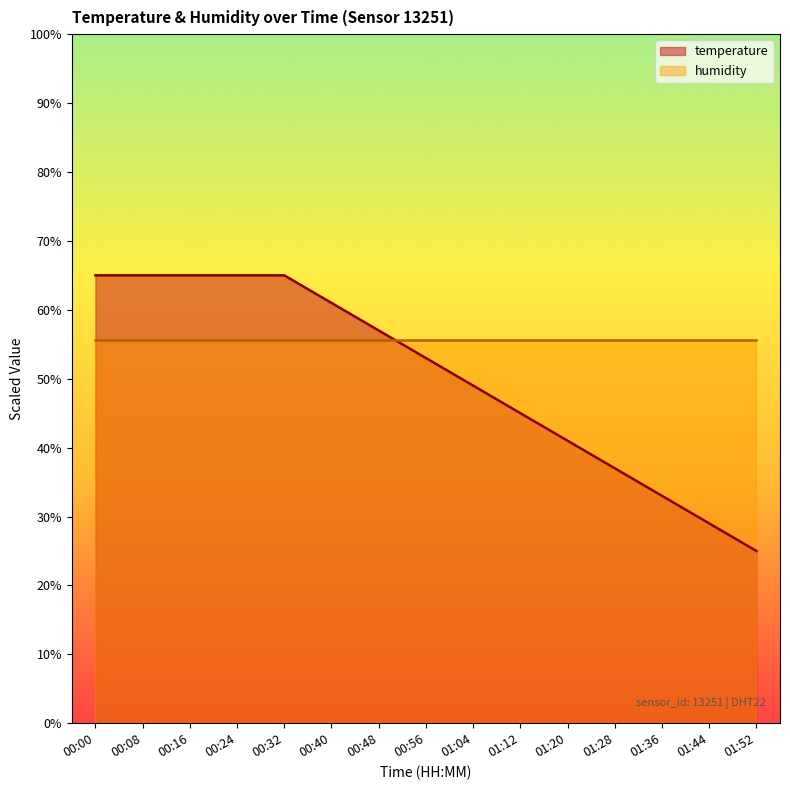

What is the value of the 8th point from the left?

53.0